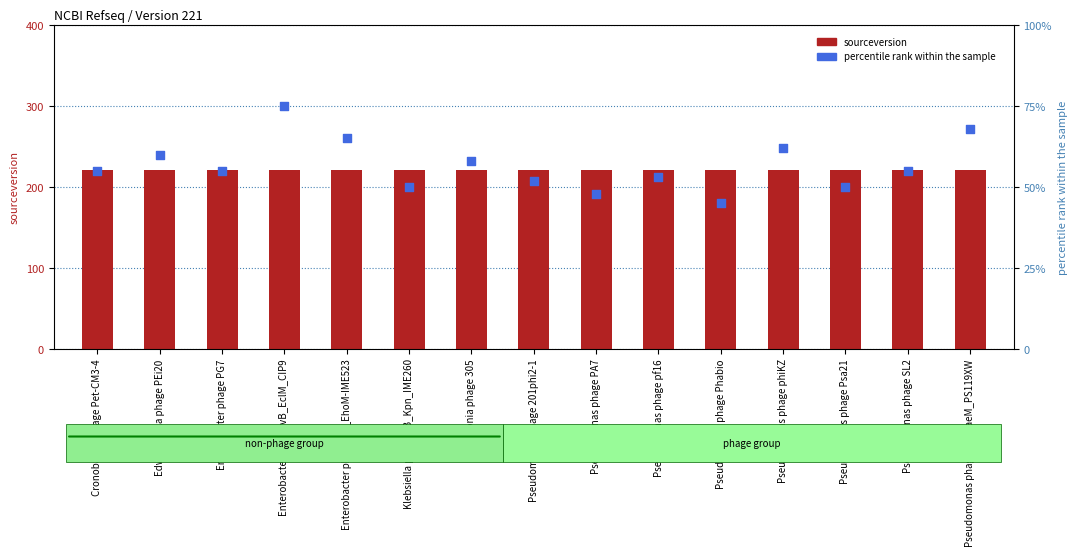

Which series has the widest spread of Y values?

percentile rank within the sample